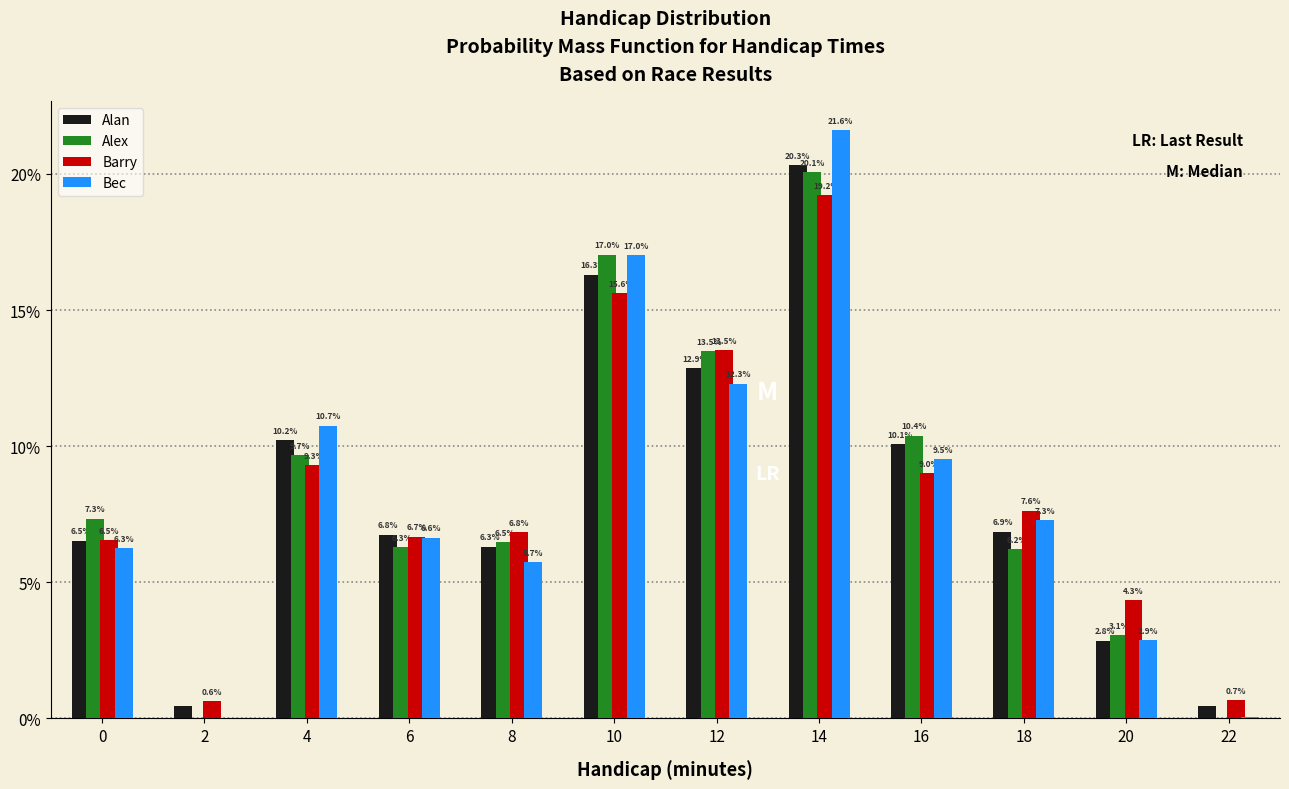

Does the chart contain stacked bars?

No